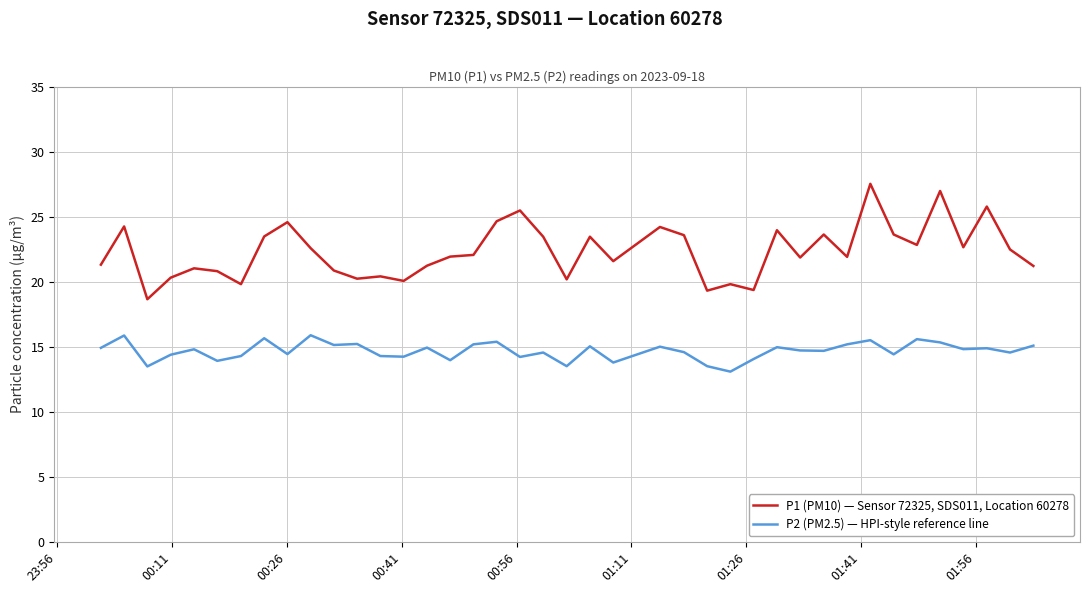

What is the greatest value displayed?

27.6